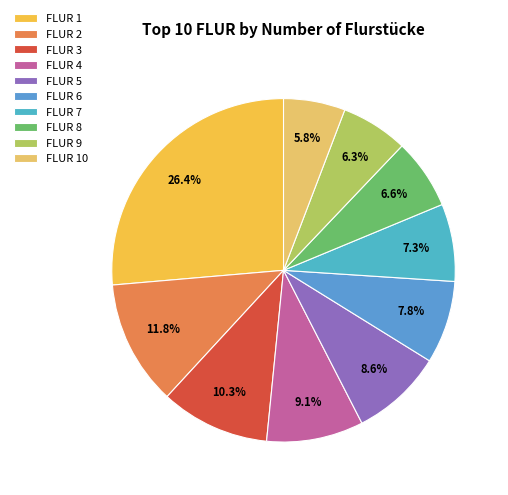

To the nearest percent, what is the average slice percentage?

10%